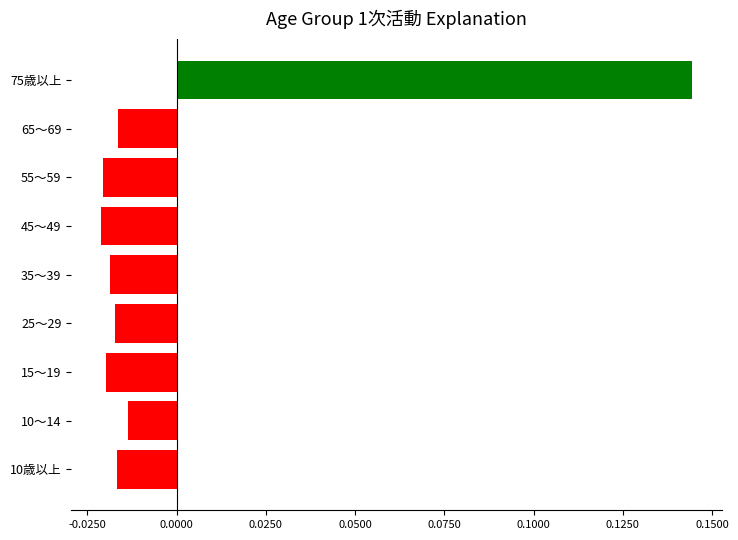

Which label corresponds to the largest value in the chart?

75歳以上